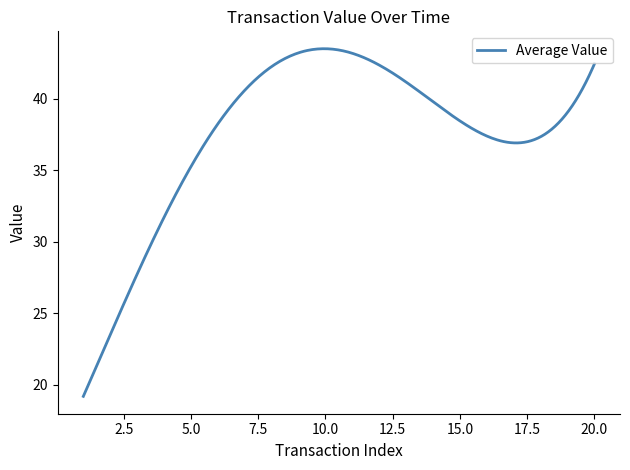

What is the greatest value displayed?

43.5